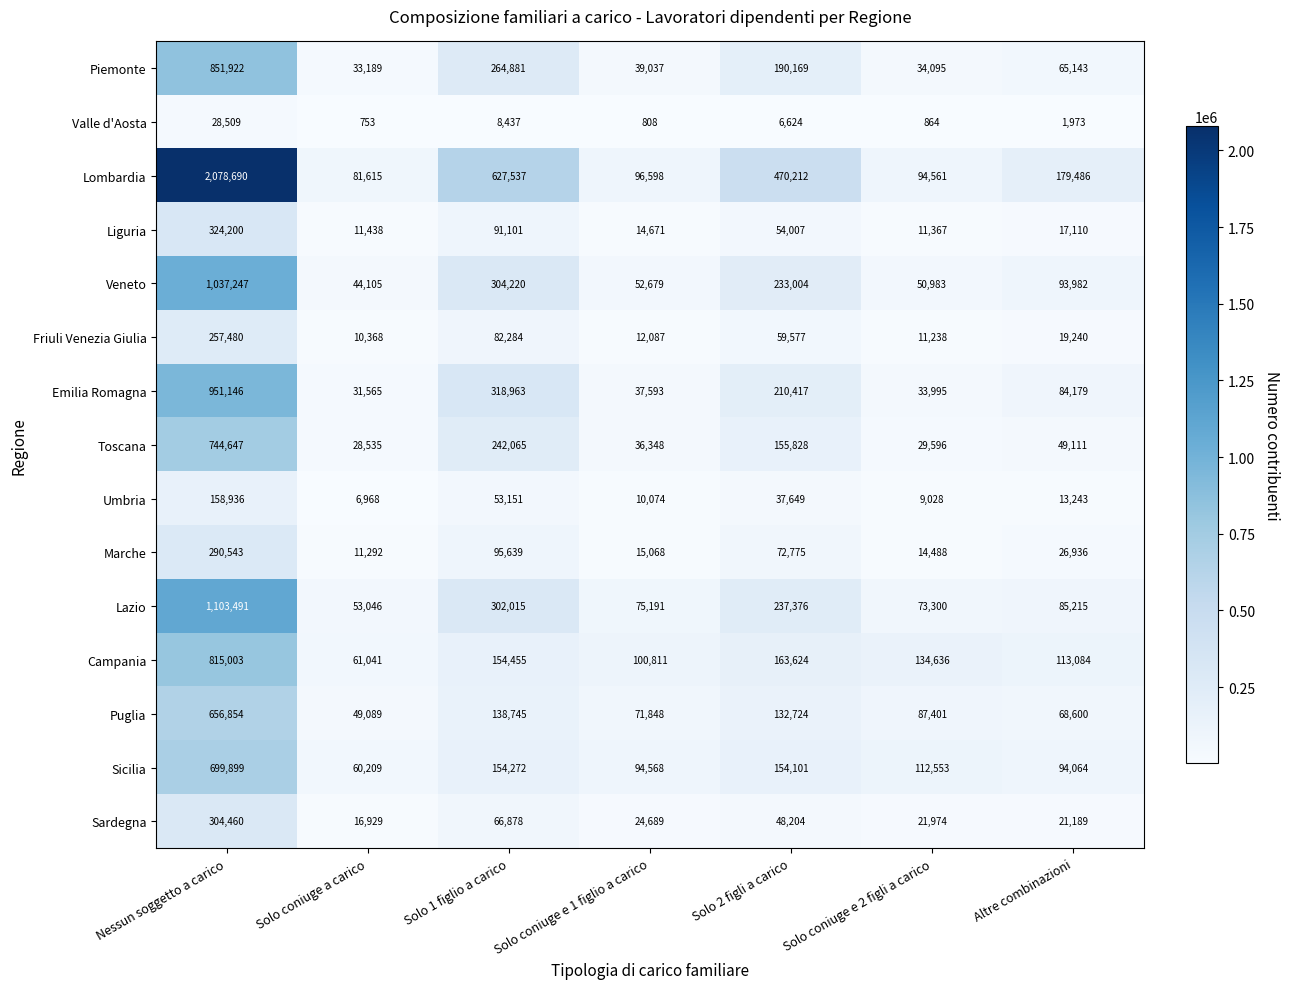

The value of Umbria at Solo coniuge a carico is 11429. True or false?

False